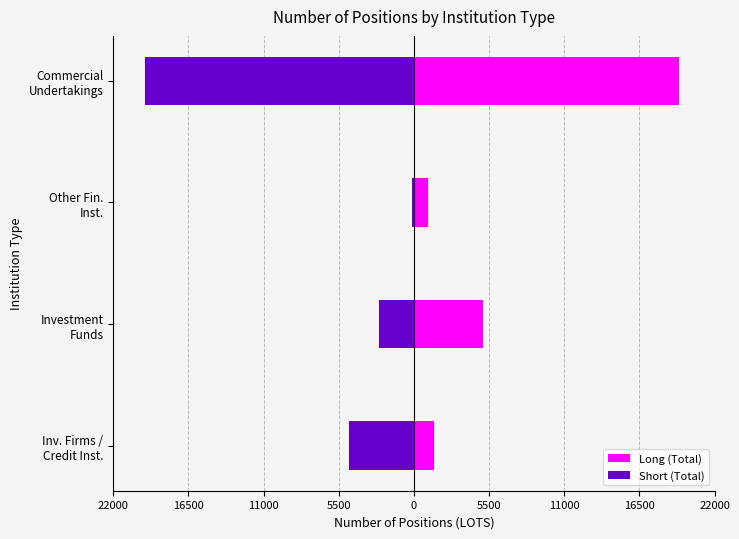

Between Other Fin. Inst. and Inv. Firms / Credit Inst., which is larger?

Inv. Firms / Credit Inst.